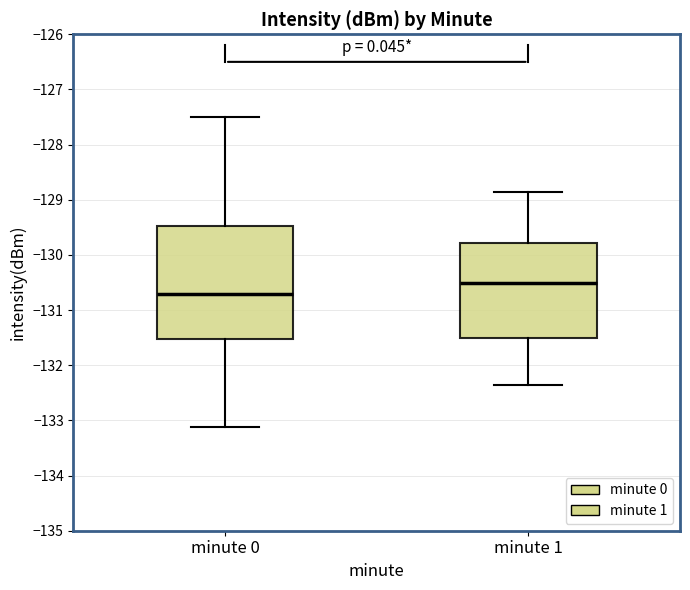

Where does the median line of the box for minute 0 sit on the y-axis? The values are not printed on the chart, so give them approximately, as read against the axis.

-130.7